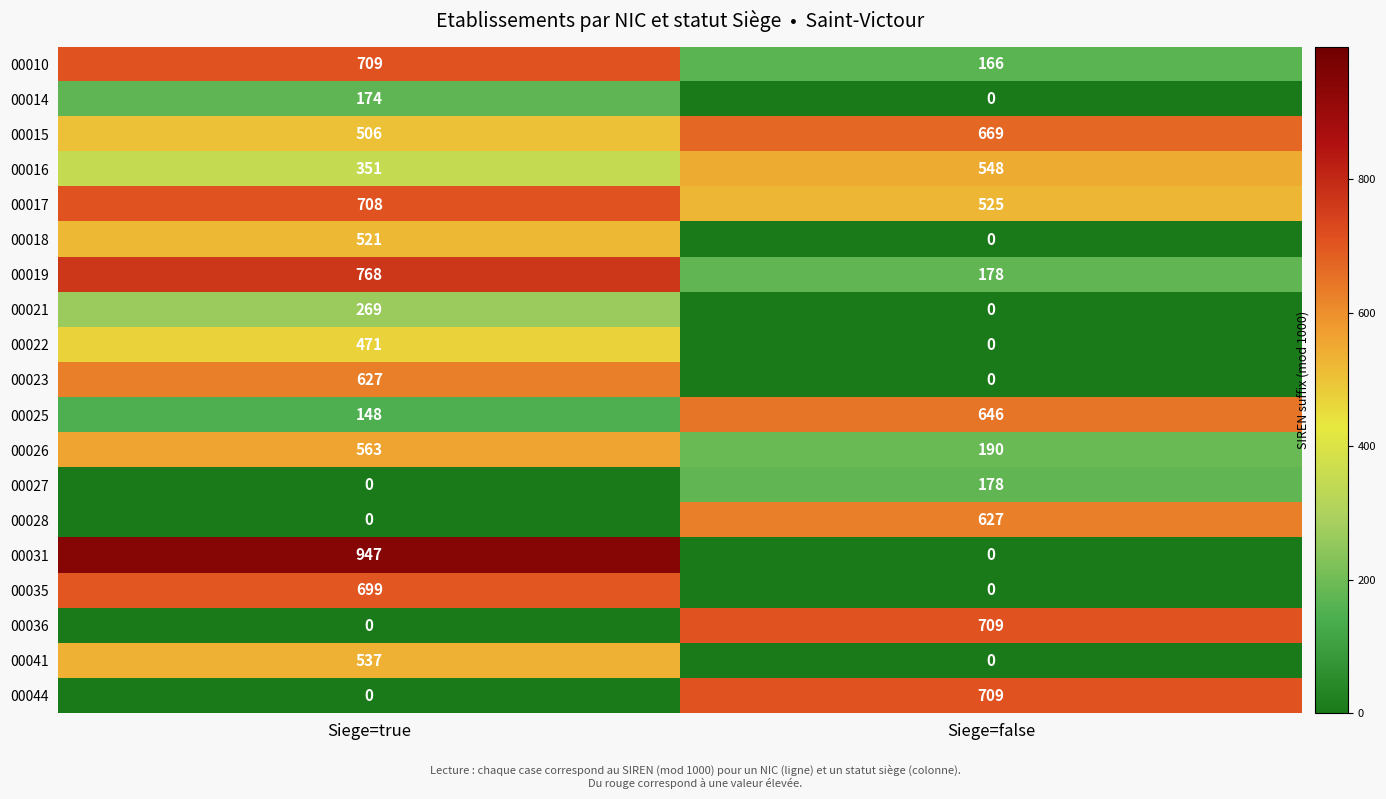

At how many categories does at least one series exceed 100?

2